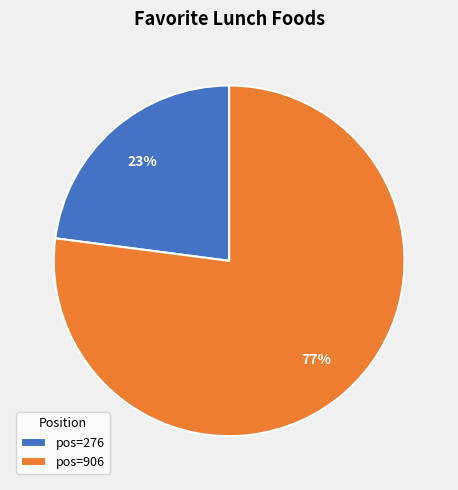

To the nearest percent, what is the difference between the largest and smallest slice percentages?

54%